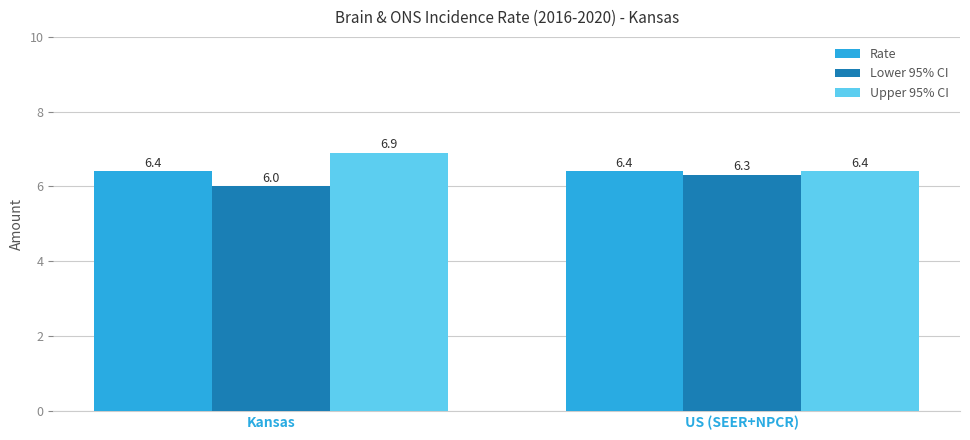

At which category is the sum across all series the highest?

Kansas